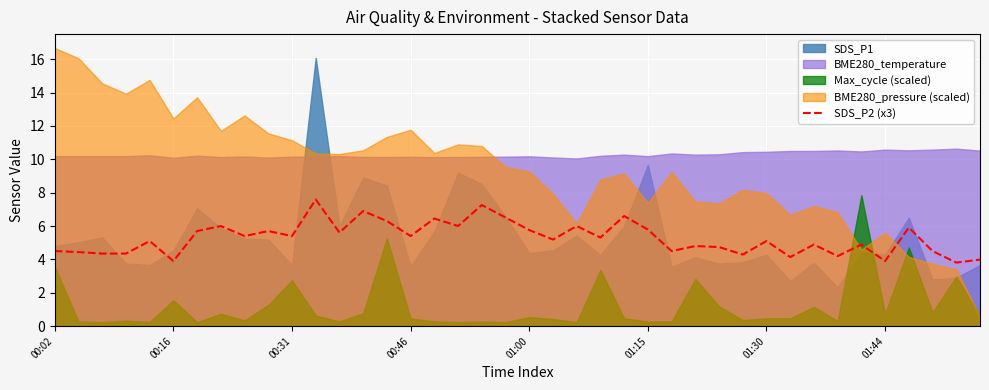

How many lines are shown in the chart?

1